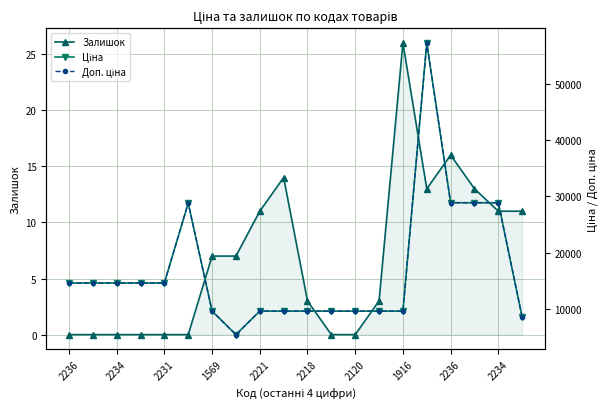

How many categories are shown in the chart?

20